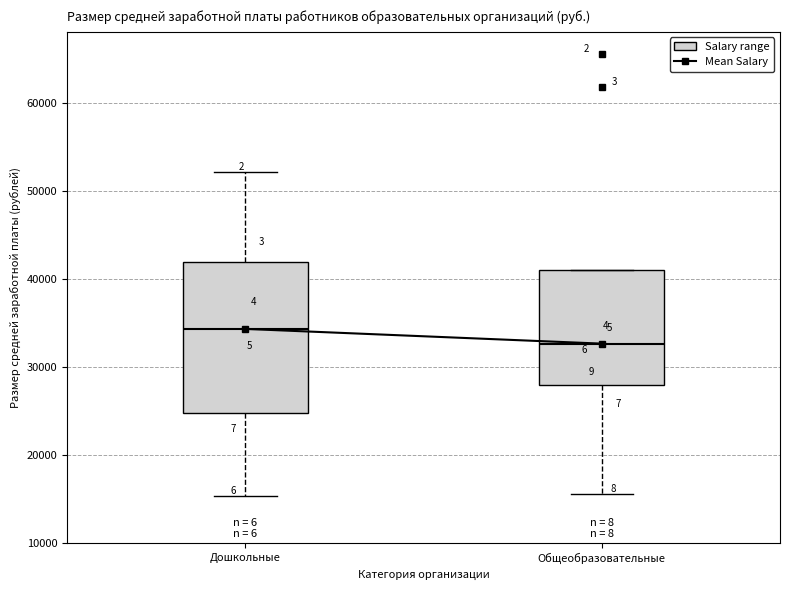

Reading left to right, read every box against the y-axis: the position of its median line, the range the box covers, and the ends of its whiskers. The values are not printed on the chart, so give them approximately, as read against the axis.

Дошкольные: median 34000, box 25000 to 42000, whiskers 15000 to 52000
Общеобразовательные: median 33000, box 28000 to 41000, whiskers 16000 to 41000